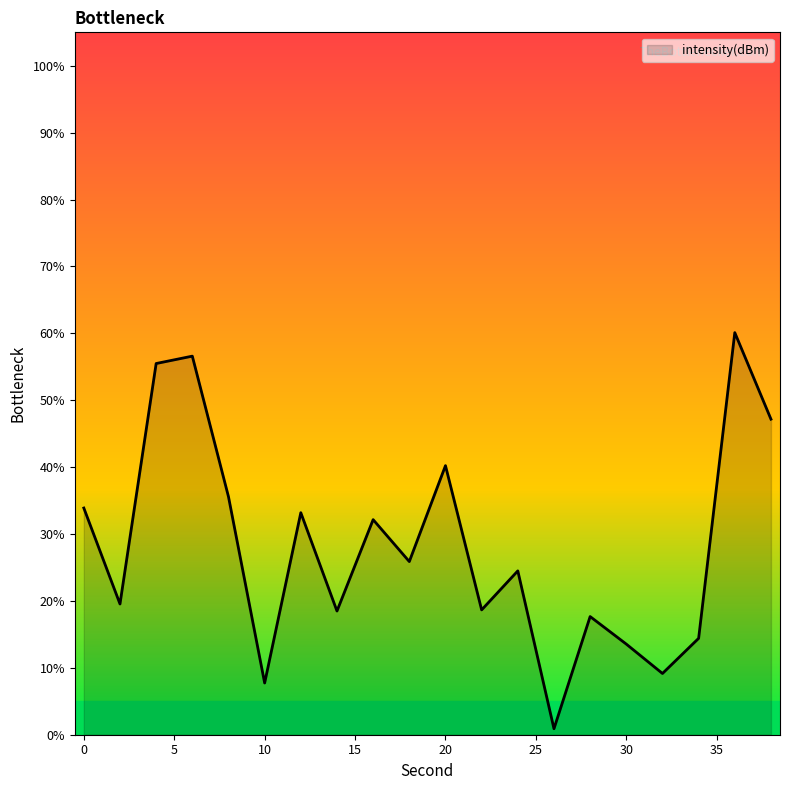

What is the maximum value shown in the chart?

60.1